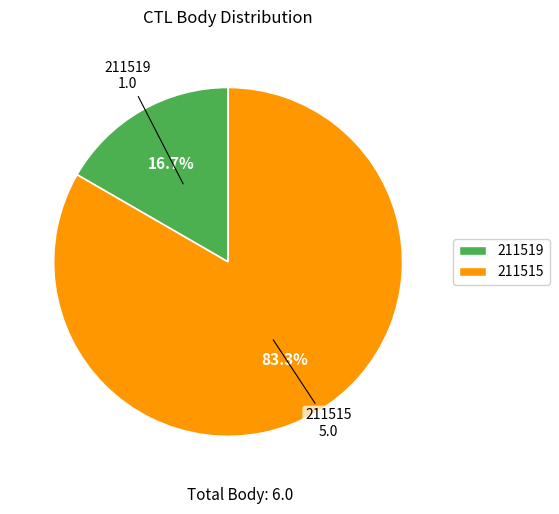

To the nearest percent, what is the difference between the 211515 and 211519 slice percentages?

67%